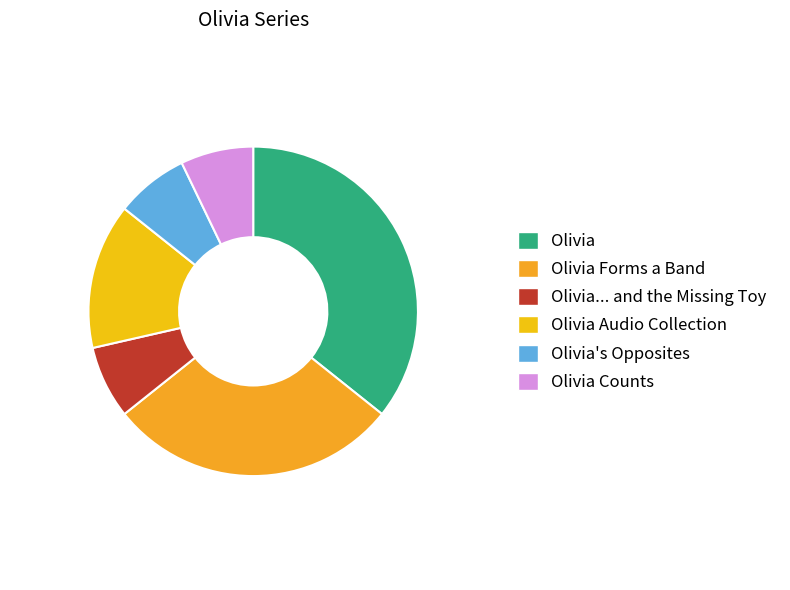

How many slices are in this pie chart?

6